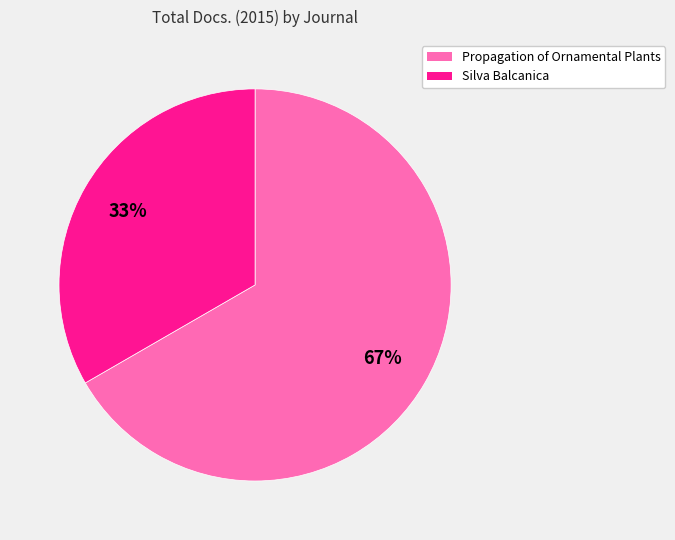

True or false: Propagation of Ornamental Plants accounts for 75% of the total.

False